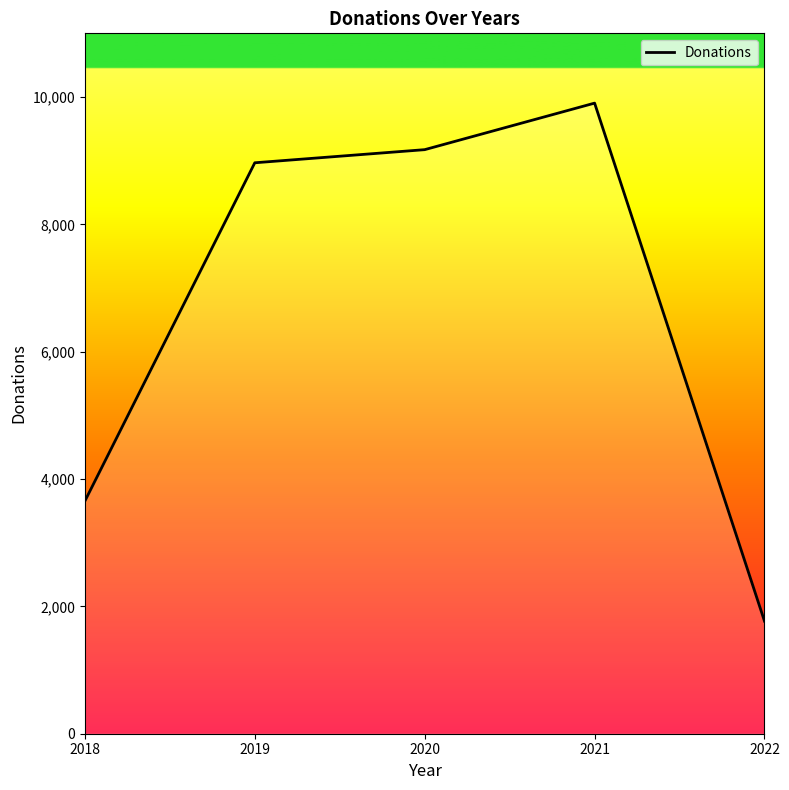

What value does the data have at 2018, to the nearest 100?

3700